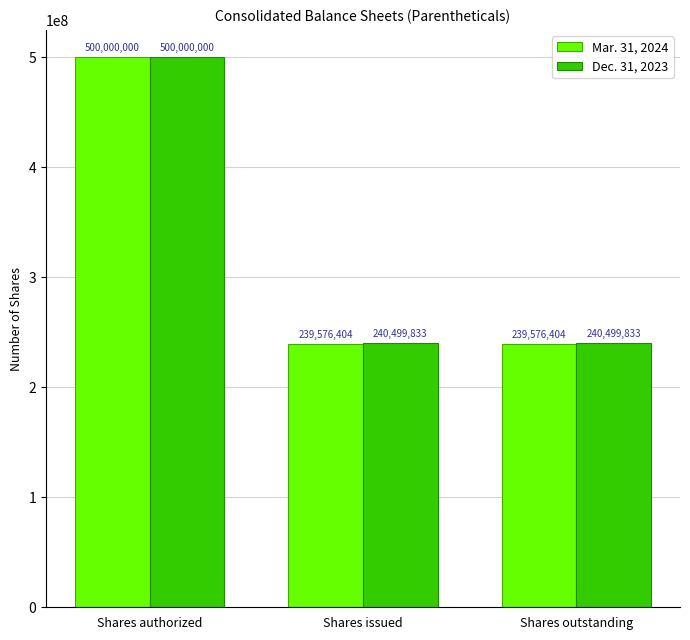

At Shares outstanding, list the series in order from smallest to largest.

Mar. 31, 2024, Dec. 31, 2023